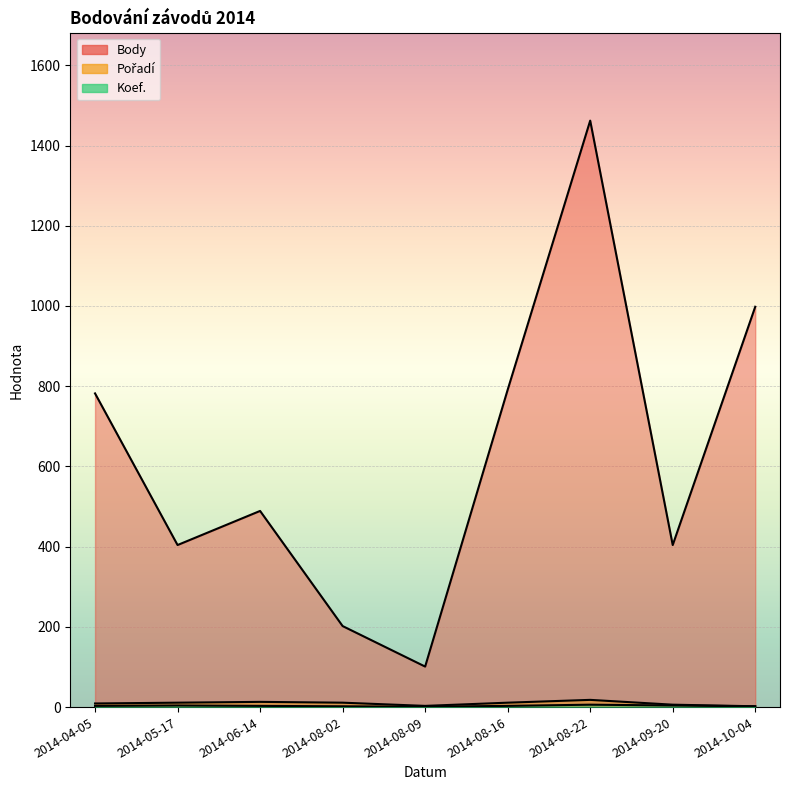

Rank the categories by Koef. value from lowest to highest.

2014-08-09, 2014-08-02, 2014-10-04, 2014-04-05, 2014-06-14, 2014-08-16, 2014-05-17, 2014-09-20, 2014-08-22